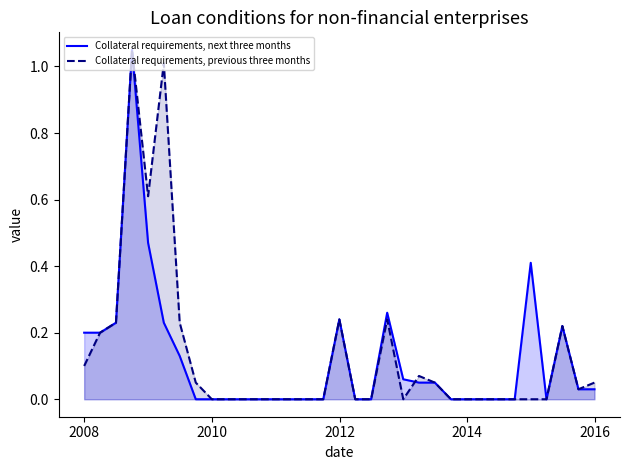

List the series in order of their overall mean, lowest first.

Collateral requirements, next three months, Collateral requirements, previous three months